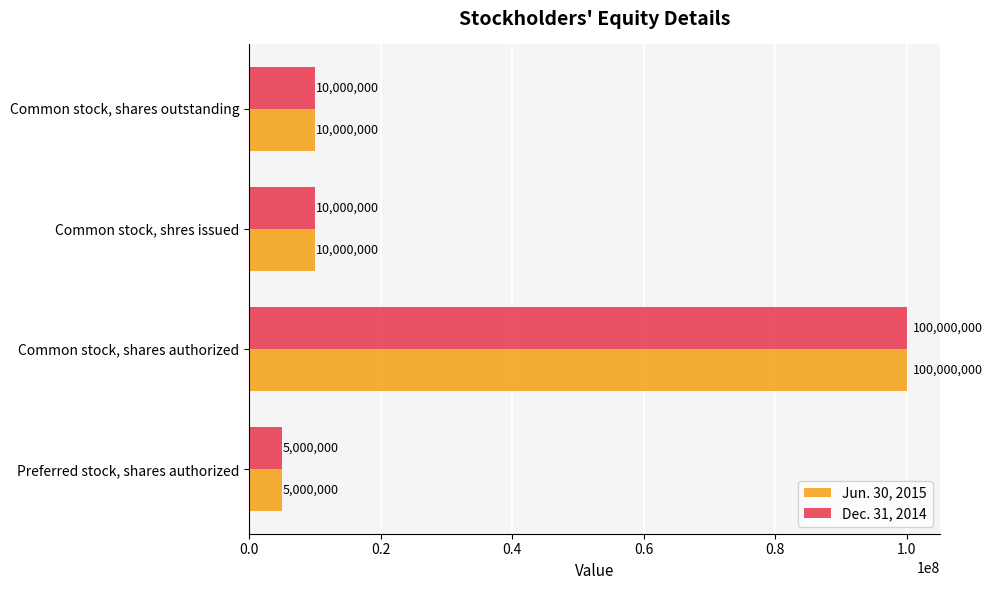

What is the approximate value of Dec. 31, 2014 at Common stock, shres issued?

10000000